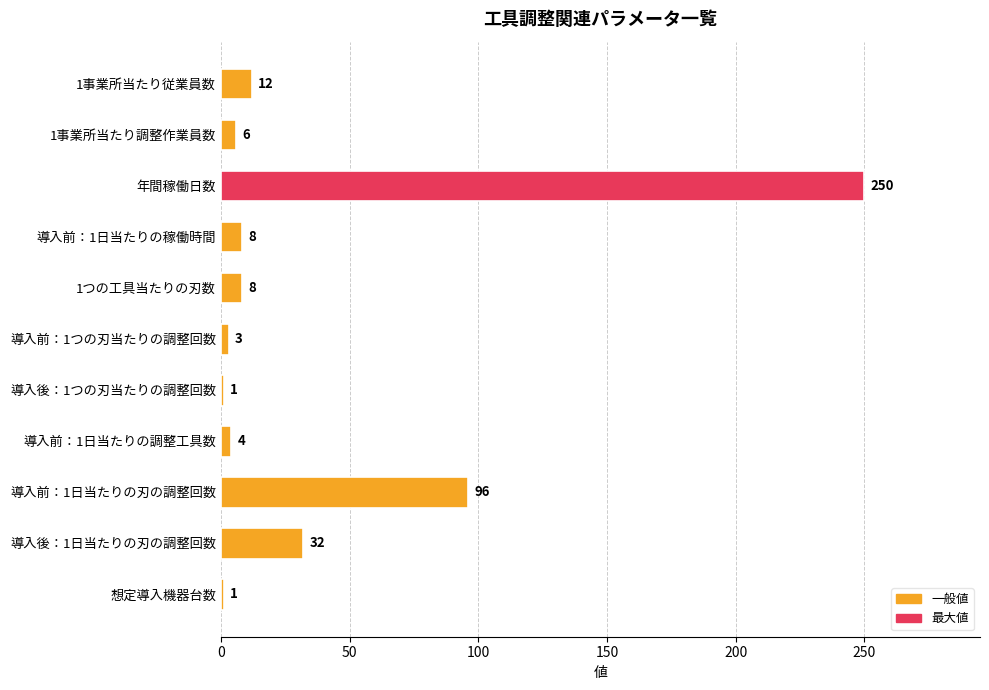

What is the sum of all values?

421